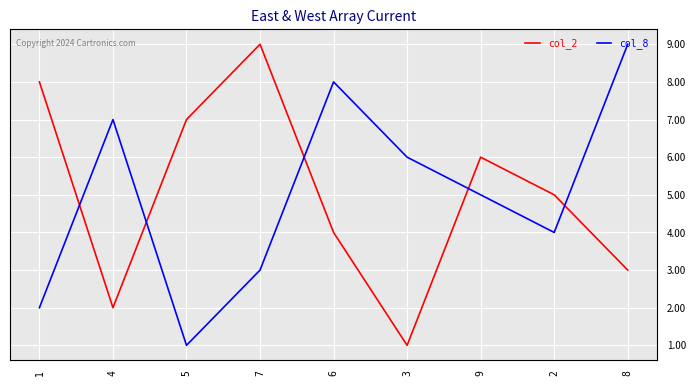

What position from the left is 4?

2